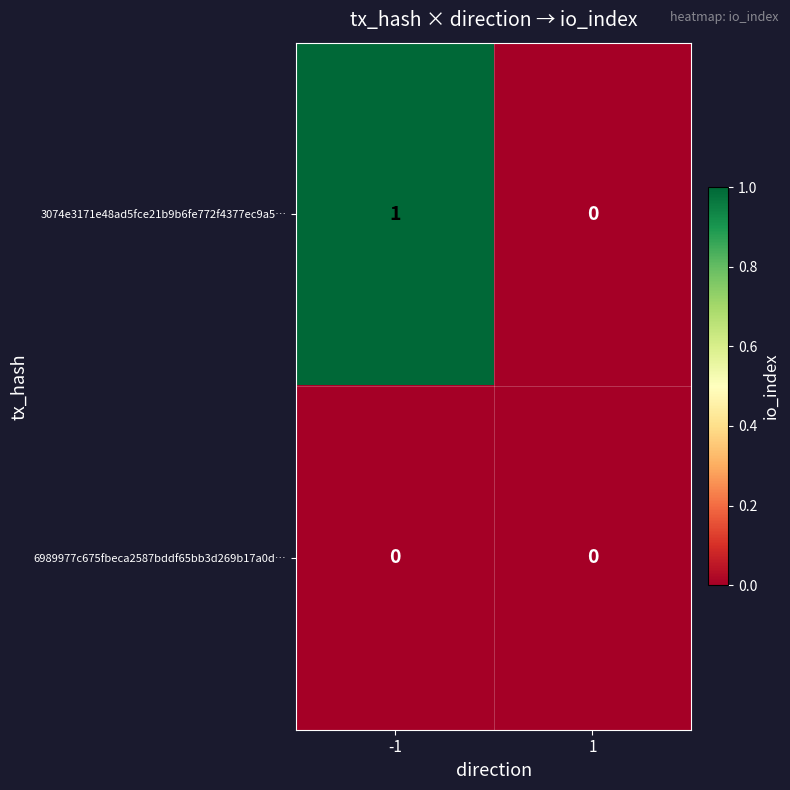

How many values in the 3074e3171e48ad5fce21b9b6fe772f4377ec9a5… series are below 1?

1